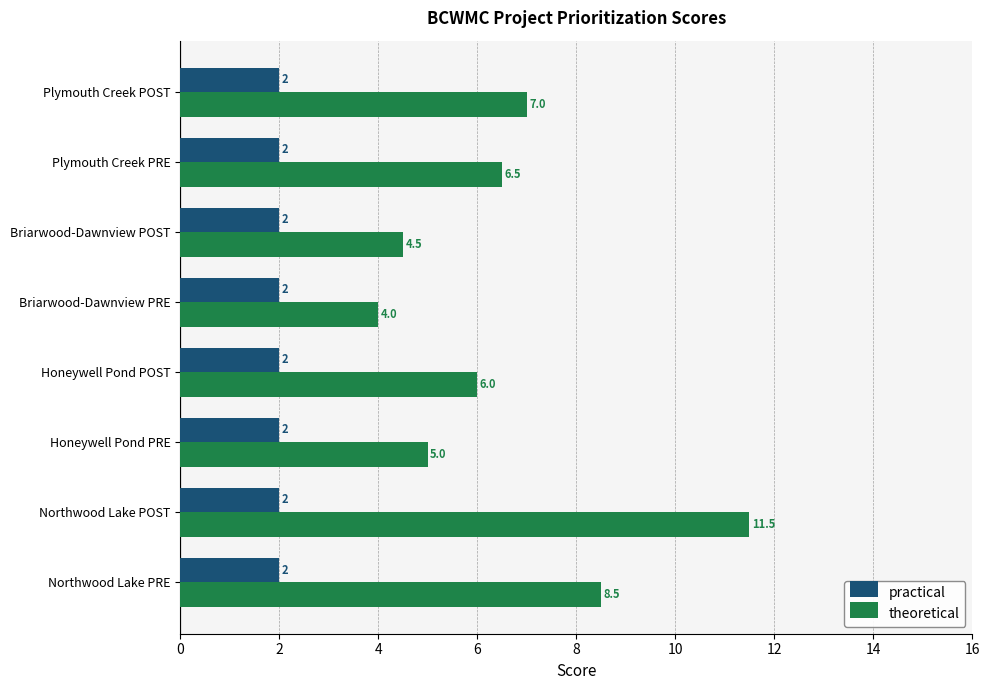

What is the highest value of the theoretical series?

11.5